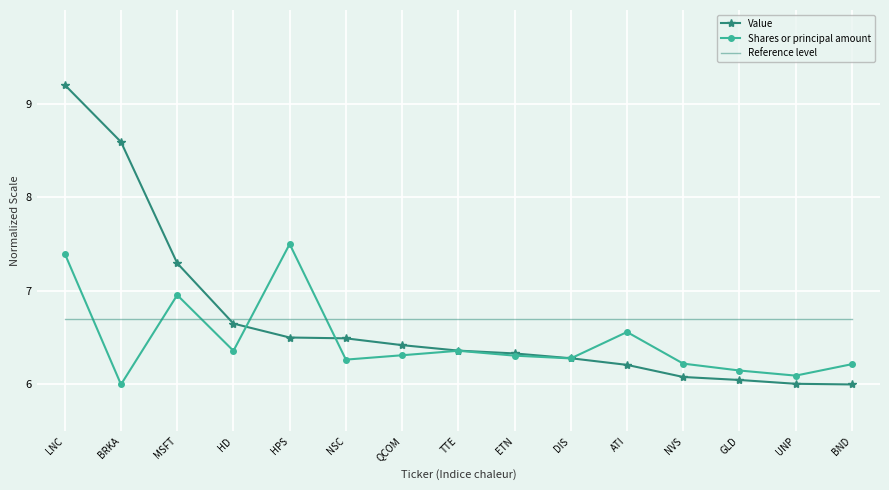

At which category is the sum across all series the highest?

LNC